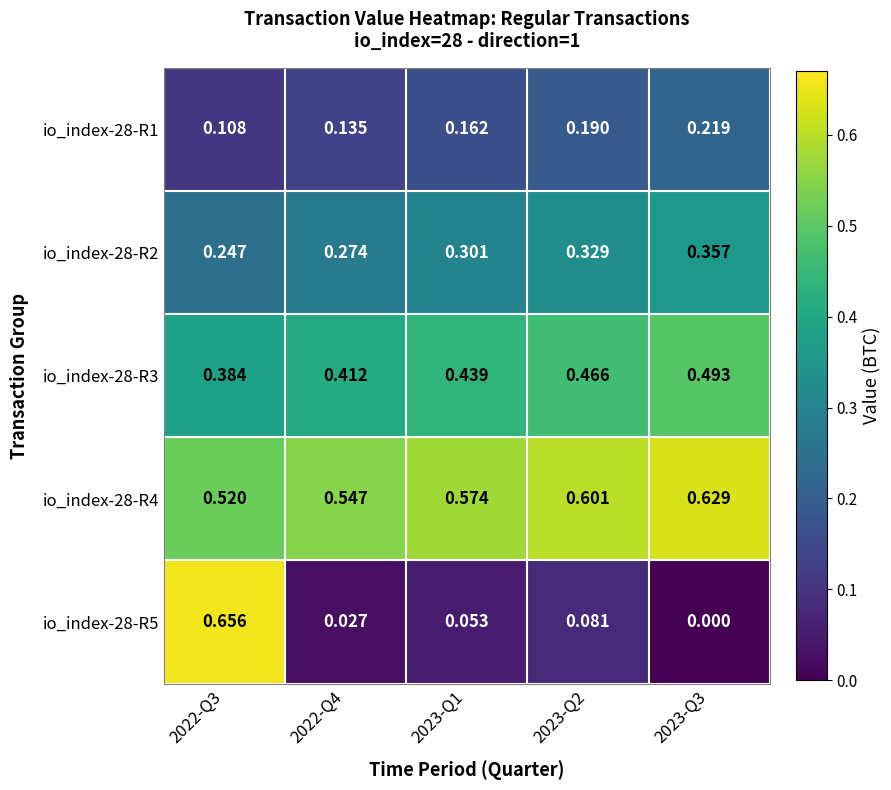

Which series has the largest total across all categories?

io_index-28-R4